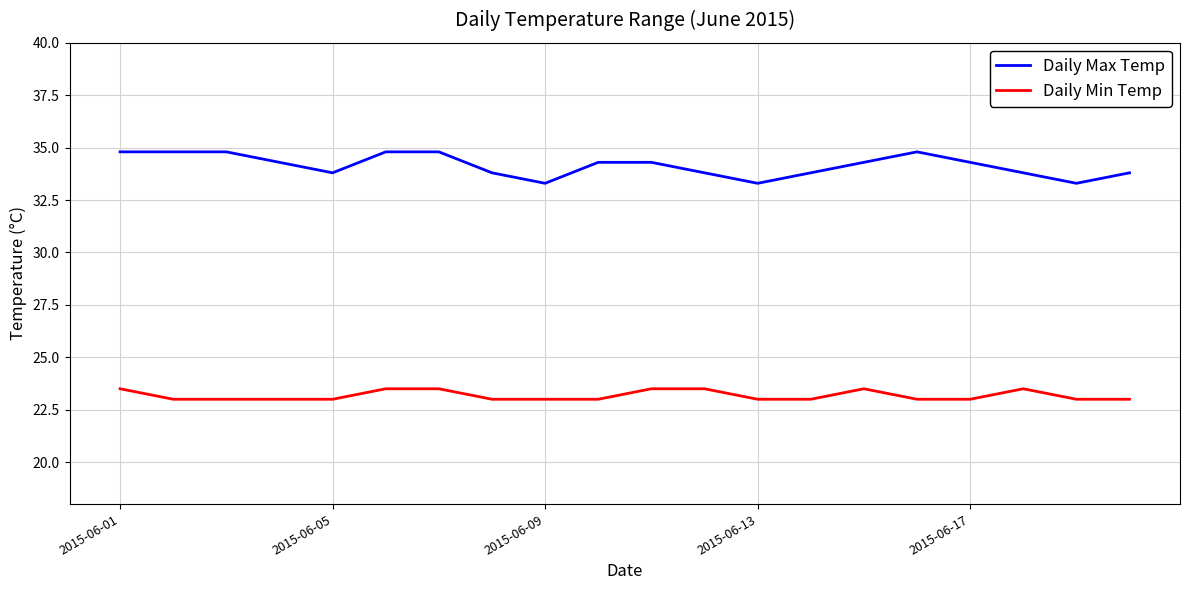

What is the smallest value displayed?

23.0